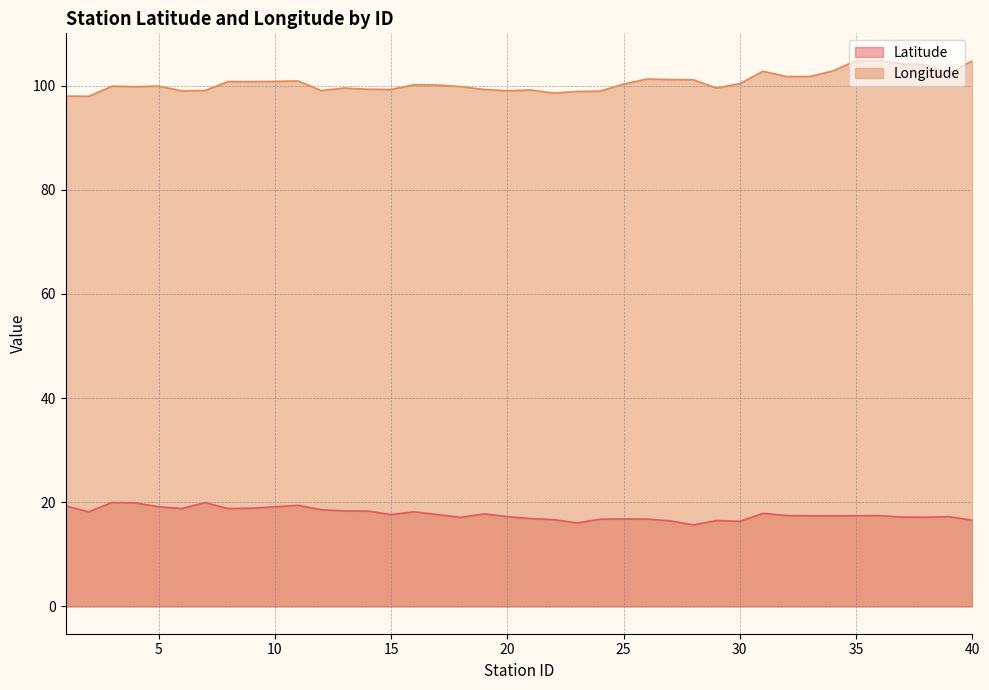

Reading left to right, what are all the values shown in this chart?

Latitude: 1=19.3	2=18.2	3=20.0	4=19.9	5=19.1	6=18.8	7=19.9	8=18.8	9=18.9	10=19.1	11=19.4	12=18.6	13=18.3	14=18.3	15=17.6	16=18.2	17=17.6	18=17.1	19=17.8	20=17.2	21=16.9	22=16.7	23=16.0	24=16.8	25=16.8	26=16.8	27=16.4	28=15.7	29=16.5	30=16.3	31=17.9	32=17.4	33=17.4	34=17.4	35=17.4	36=17.4	37=17.2	38=17.1	39=17.2	40=16.5
Longitude: 1=98.0	2=97.9	3=99.9	4=99.8	5=99.9	6=99.0	7=99.0	8=100.8	9=100.8	10=100.8	11=100.9	12=99.0	13=99.5	14=99.3	15=99.2	16=100.2	17=100.1	18=99.8	19=99.2	20=99.0	21=99.1	22=98.6	23=98.9	24=98.9	25=100.3	26=101.2	27=101.2	28=101.1	29=99.5	30=100.4	31=102.7	32=101.7	33=101.7	34=102.8	35=104.8	36=104.8	37=104.1	38=104.1	39=102.4	40=104.7